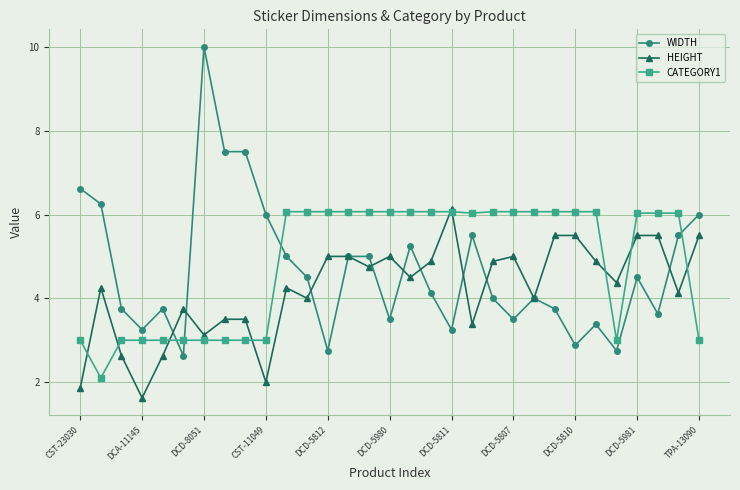

True or false: WIDTH and CATEGORY1 cross at least once.

True